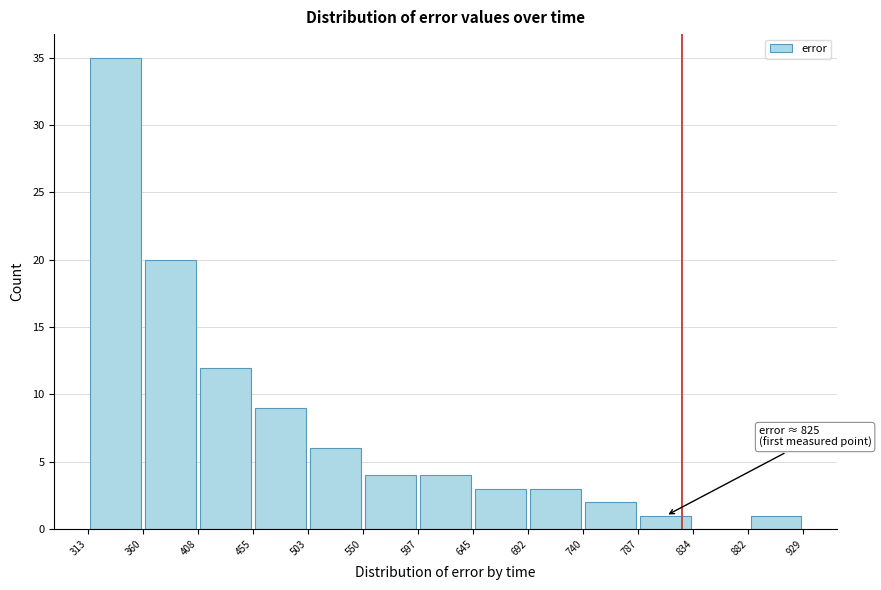

Which range on the x-axis has the tallest bar?

313 to 360